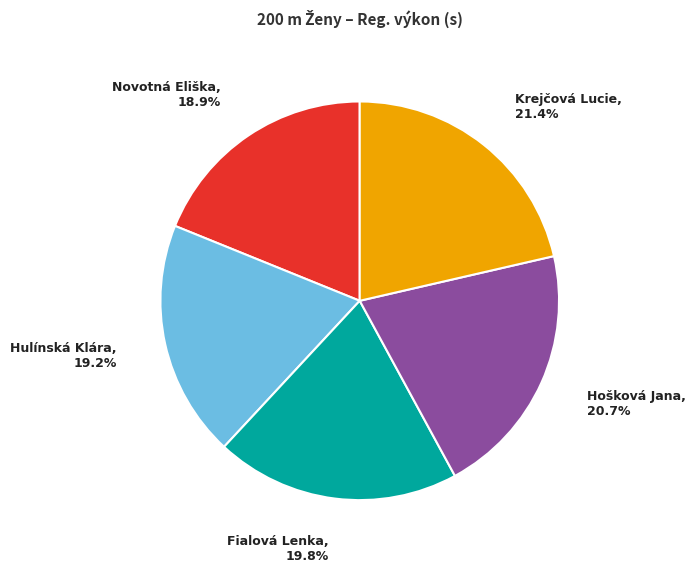

Does Krejčová Lucie account for over 50% of the chart?

No